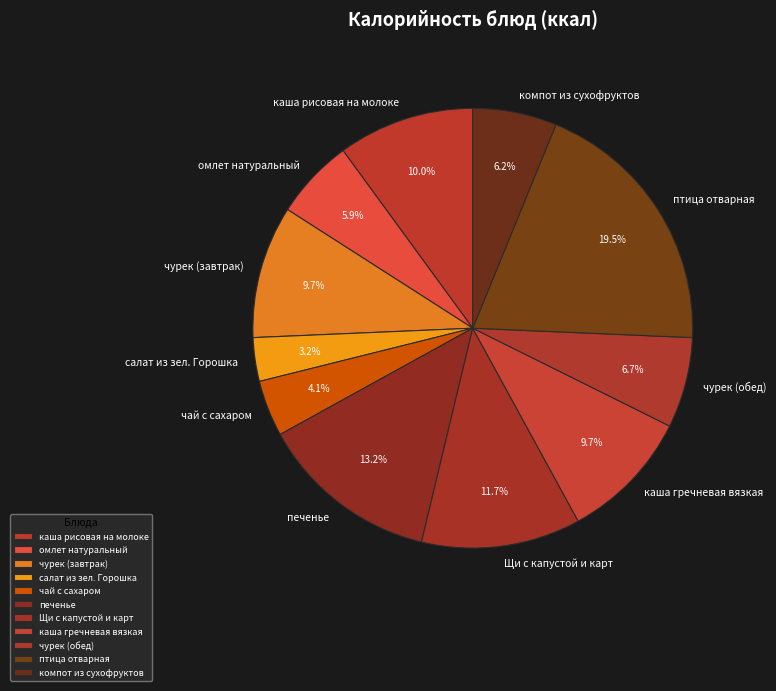

How many slices are in this pie chart?

11